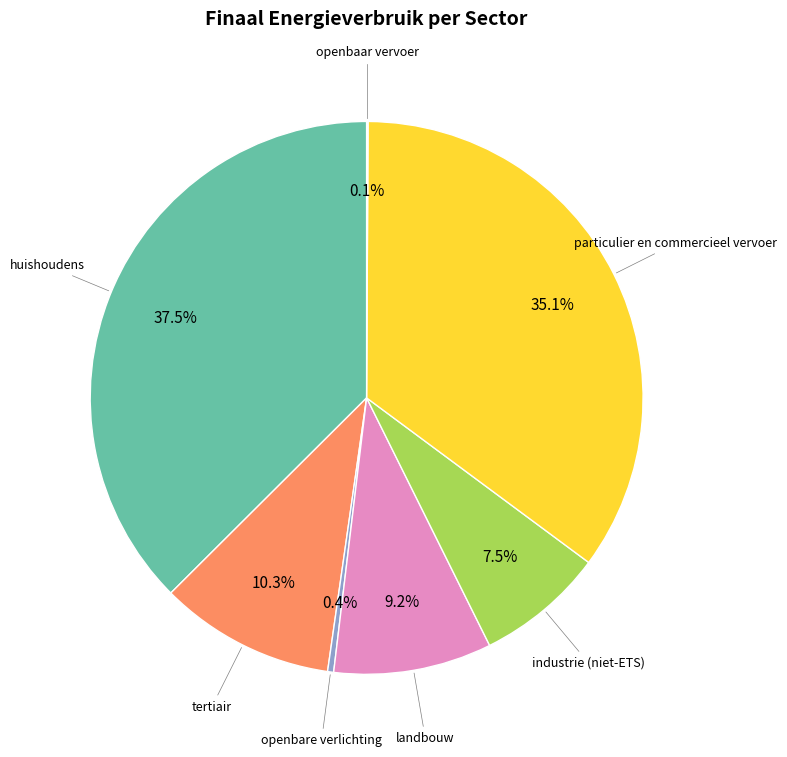

Does any single category account for the majority?

No